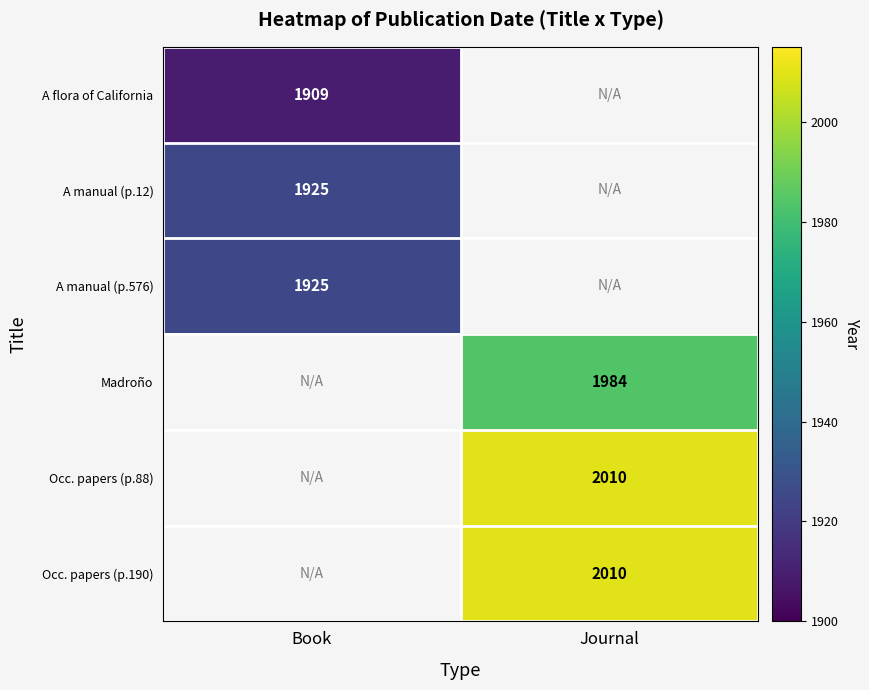

Is it true that A manual (p.576) equals 3362 at Book?

False